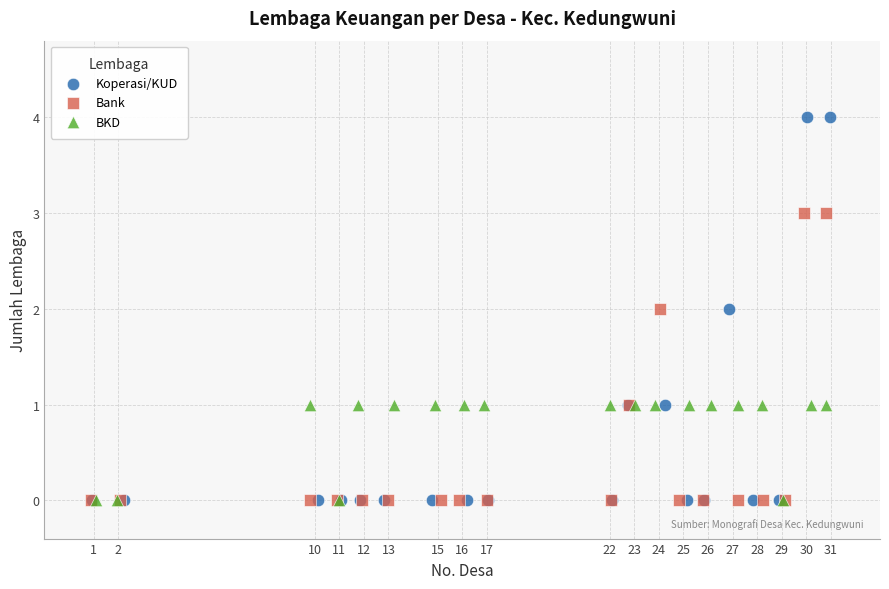

Which series has the largest Y range (max minus min)?

Koperasi/KUD